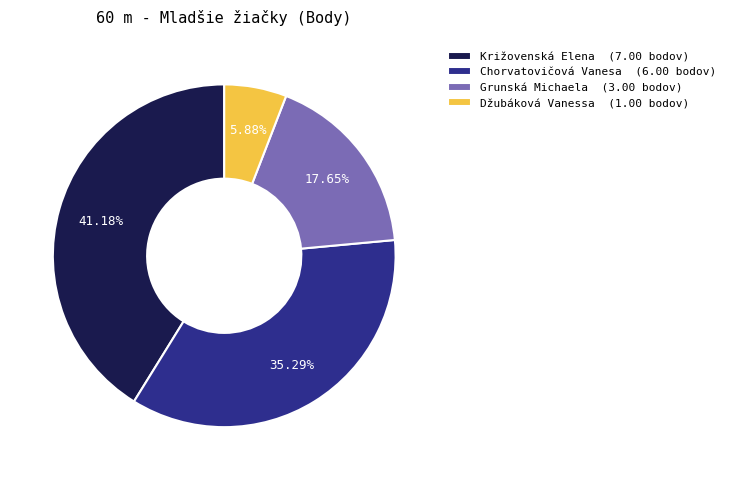

Between Grunská Michaela and Džubáková Vanessa, which is larger?

Grunská Michaela